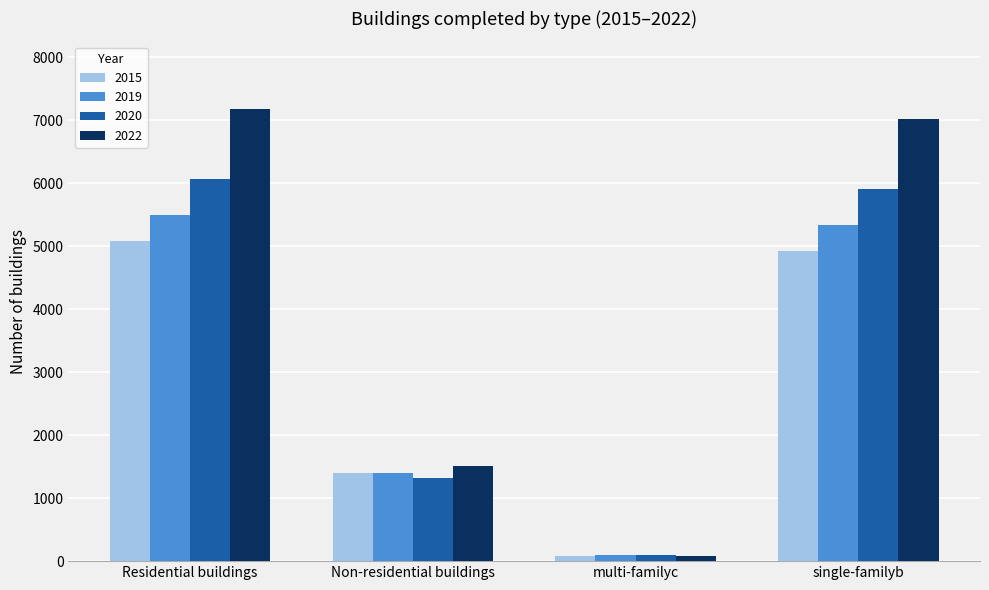

How many bars are there in each group?

4